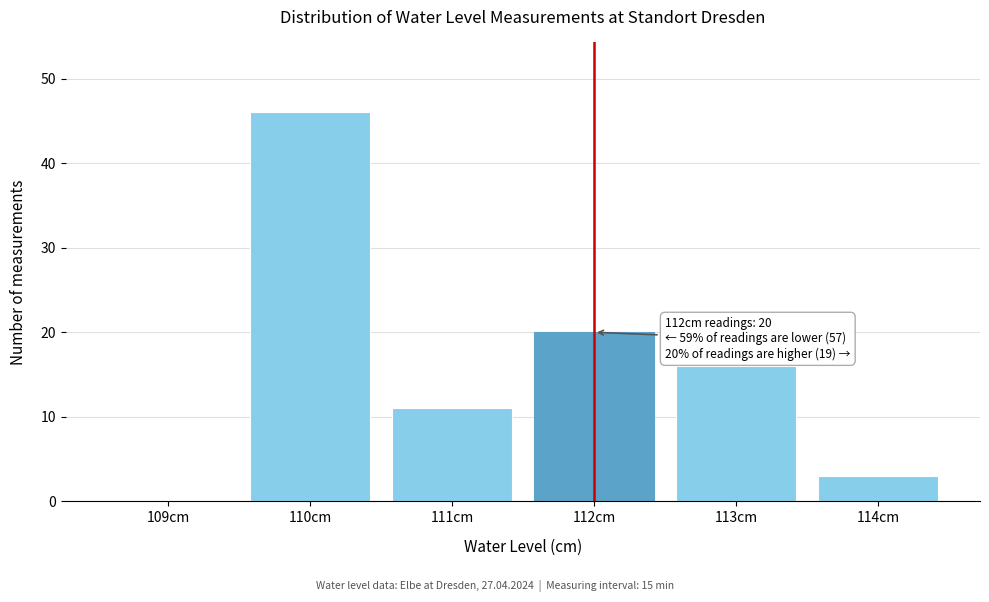

Reading right to left, extract all data points from this chart.

114cm=3	113cm=16	112cm=20	111cm=11	110cm=46	109cm=0